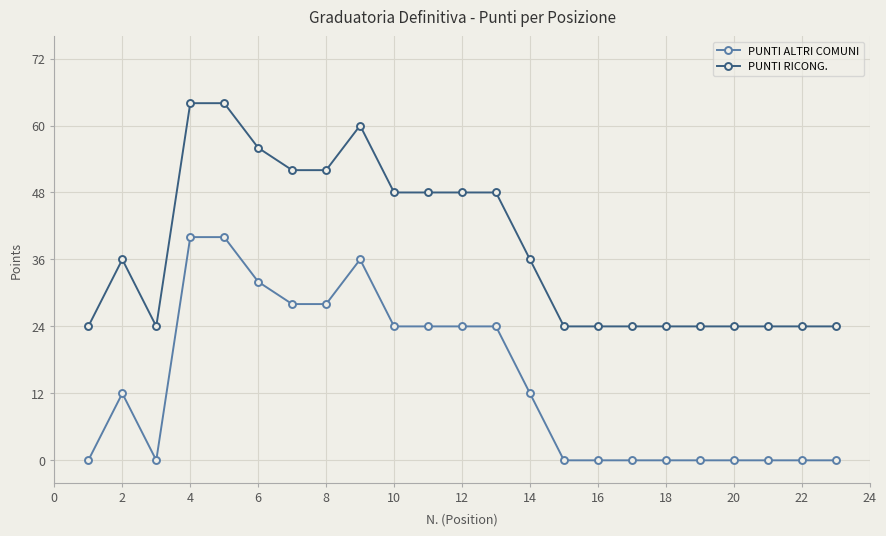

What is the maximum value shown in the chart?

64